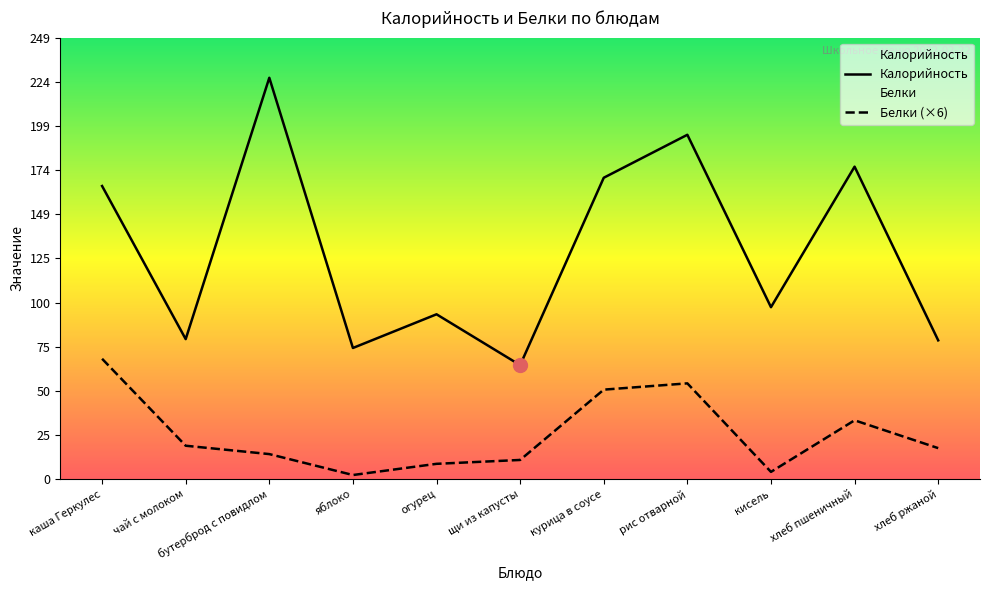

How many interior local valleys does the Калорийность series have?

4